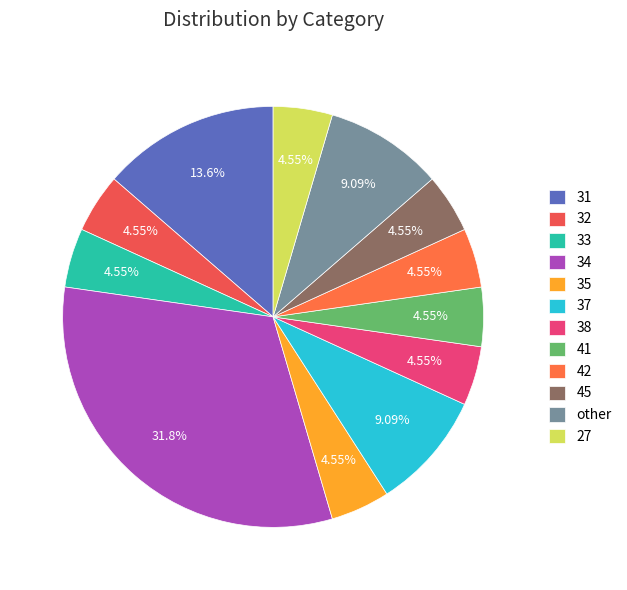

Does 42 represent more than half of the total?

No